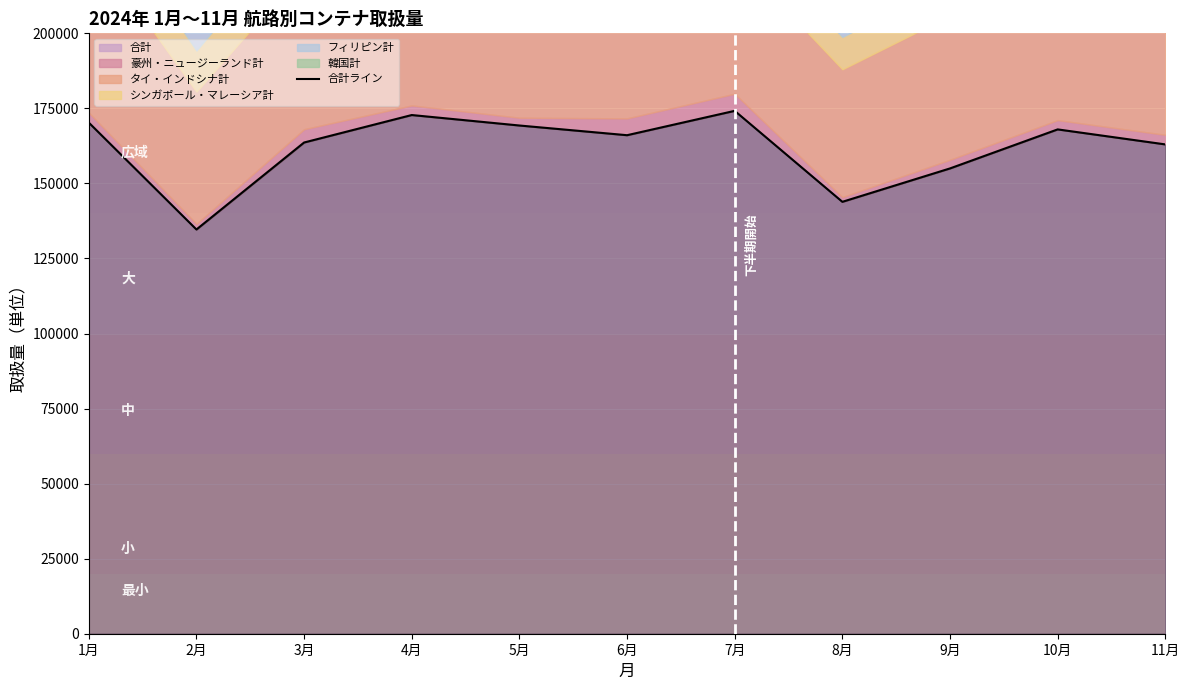

The chart shows a value of 268492.8 at 11月. True or false?

False